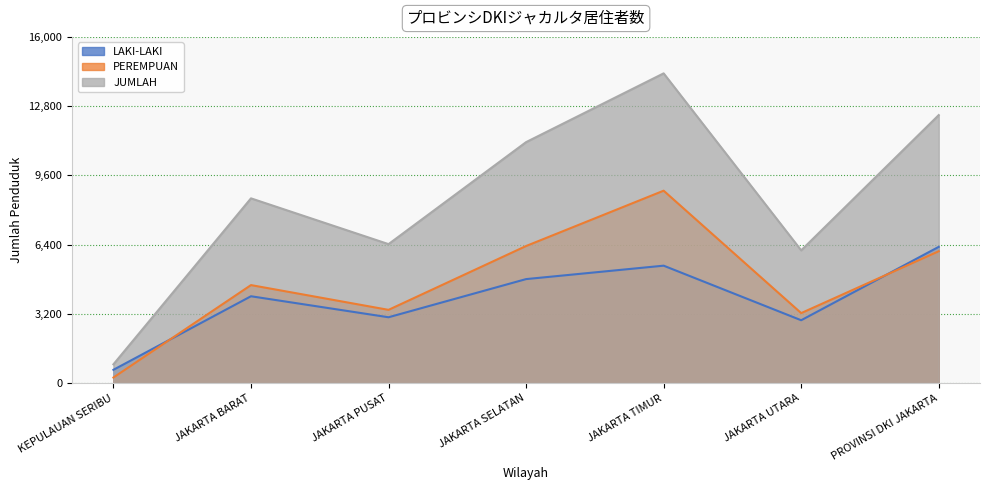

At how many categories does at least one series exceed 8705?

3